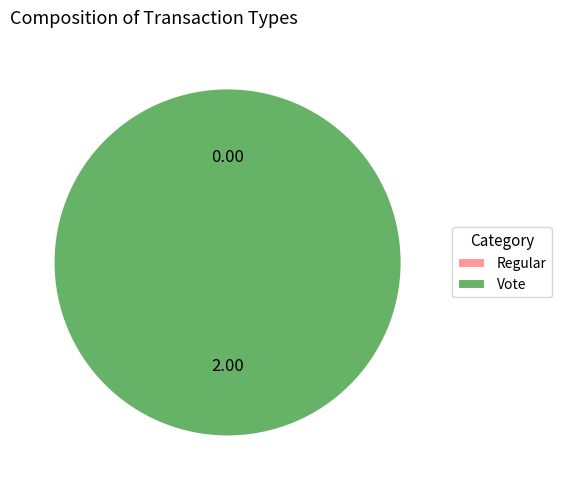

How many slices are in this pie chart?

2